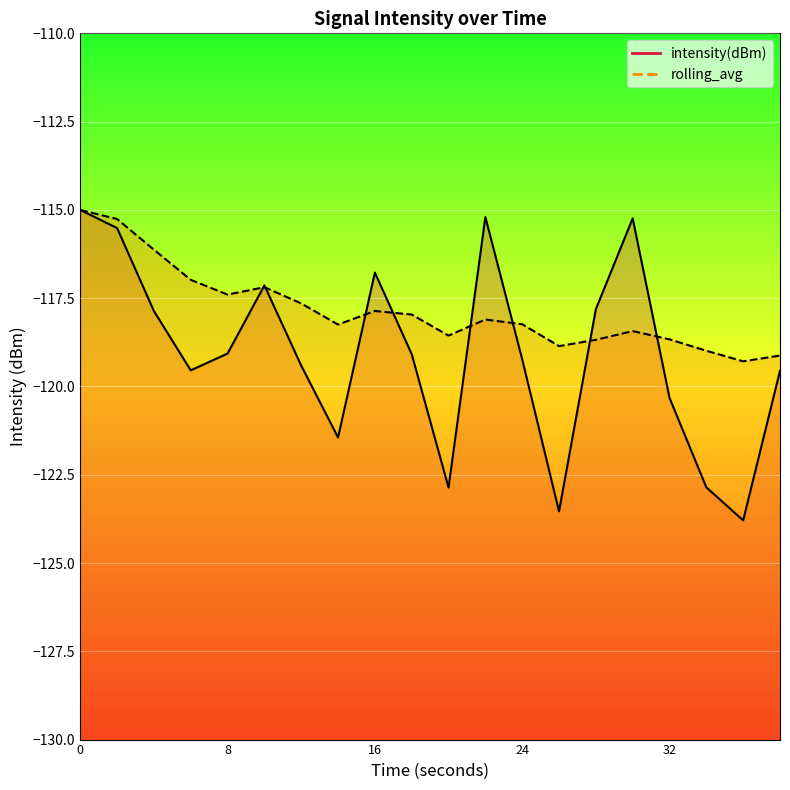

Read the intensity(dBm) value at 38.

-119.6